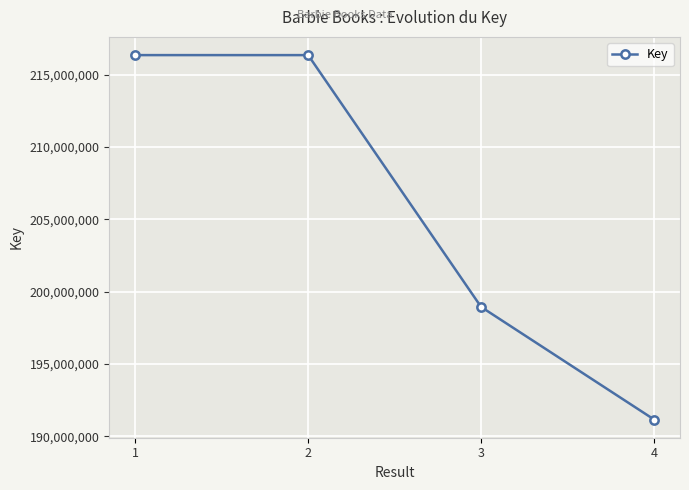

What is the difference between the maximum and minimum values?

25198109